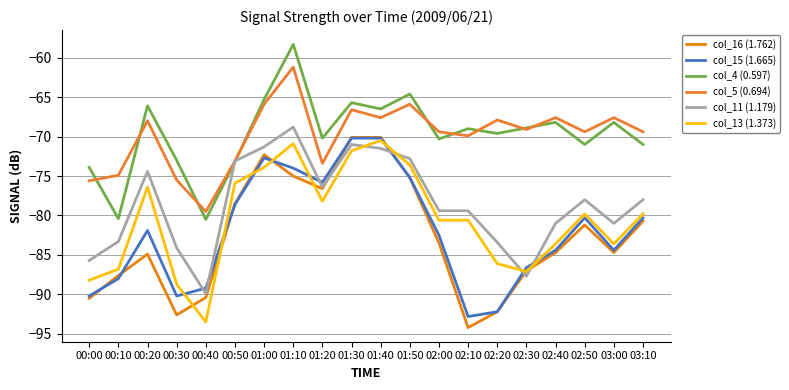

How many interior local valleys does the col_5 (0.694) series have?

6